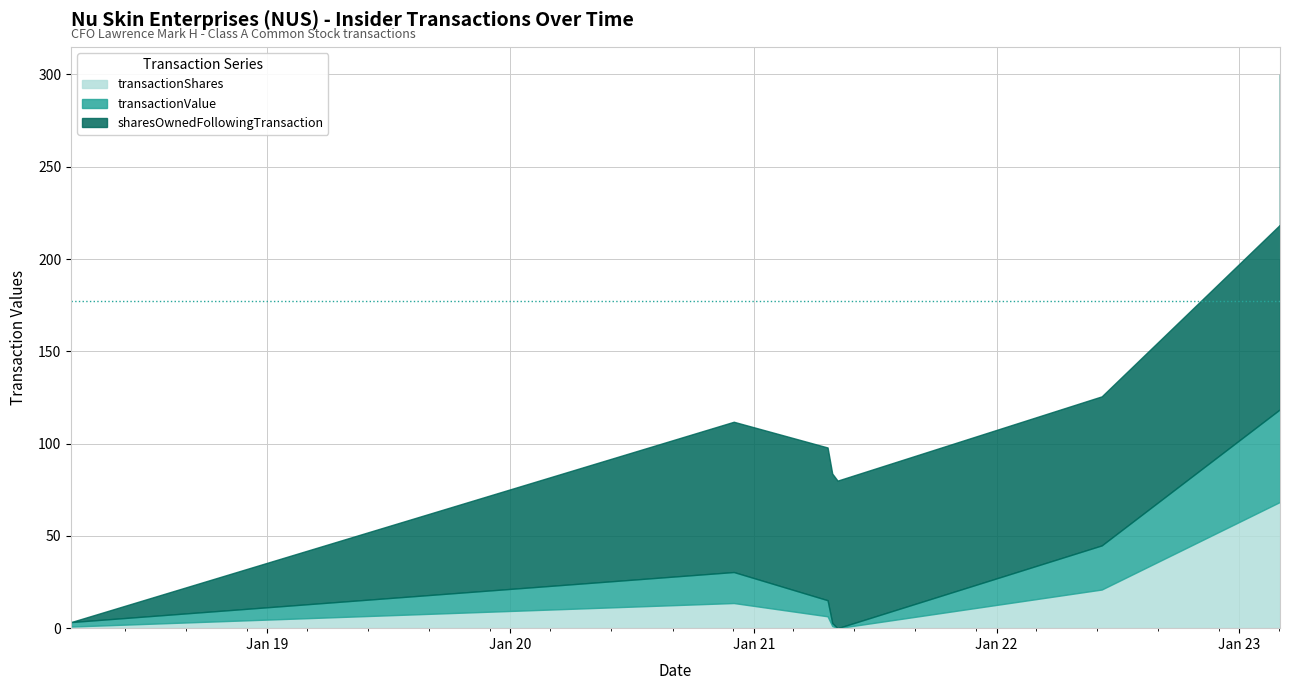

What is the total value across all series at 2018-03-12?

4.2